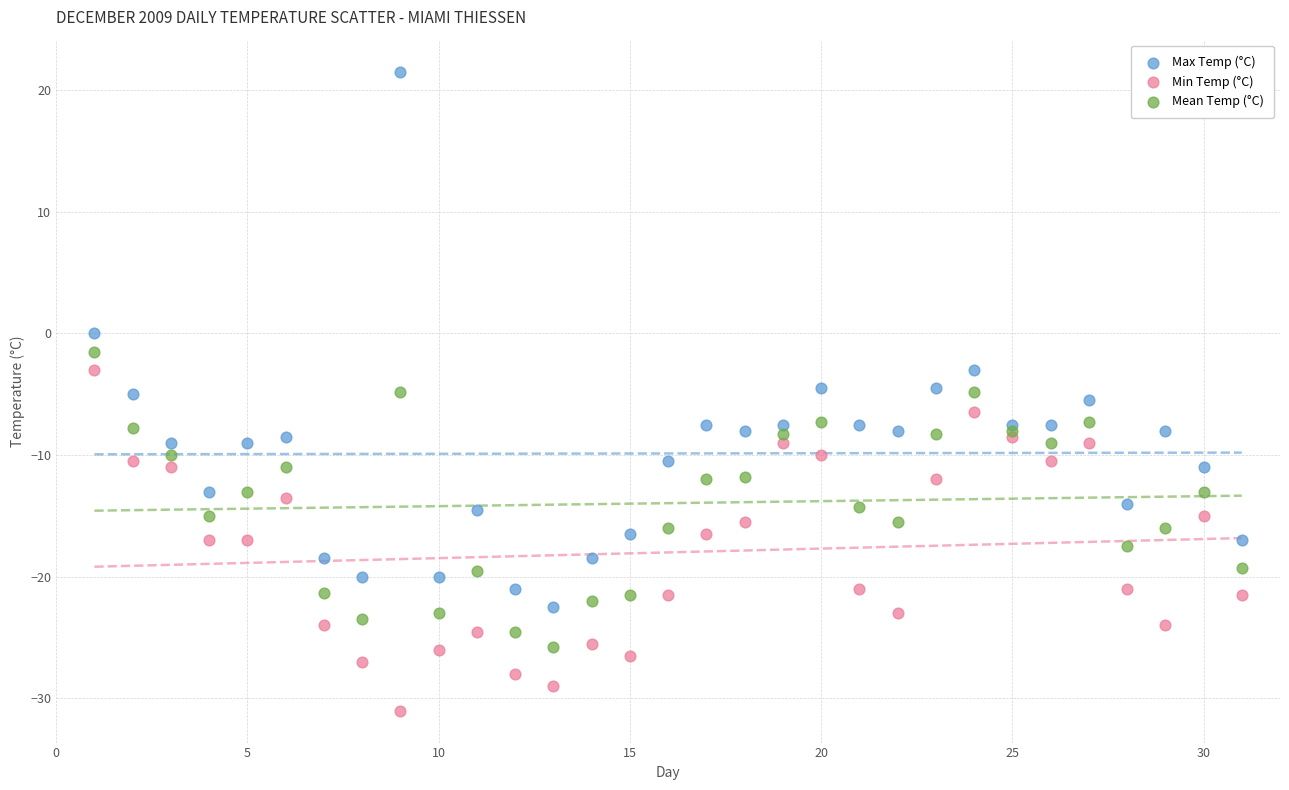

Which series contains the highest Y value?

Max Temp (°C)